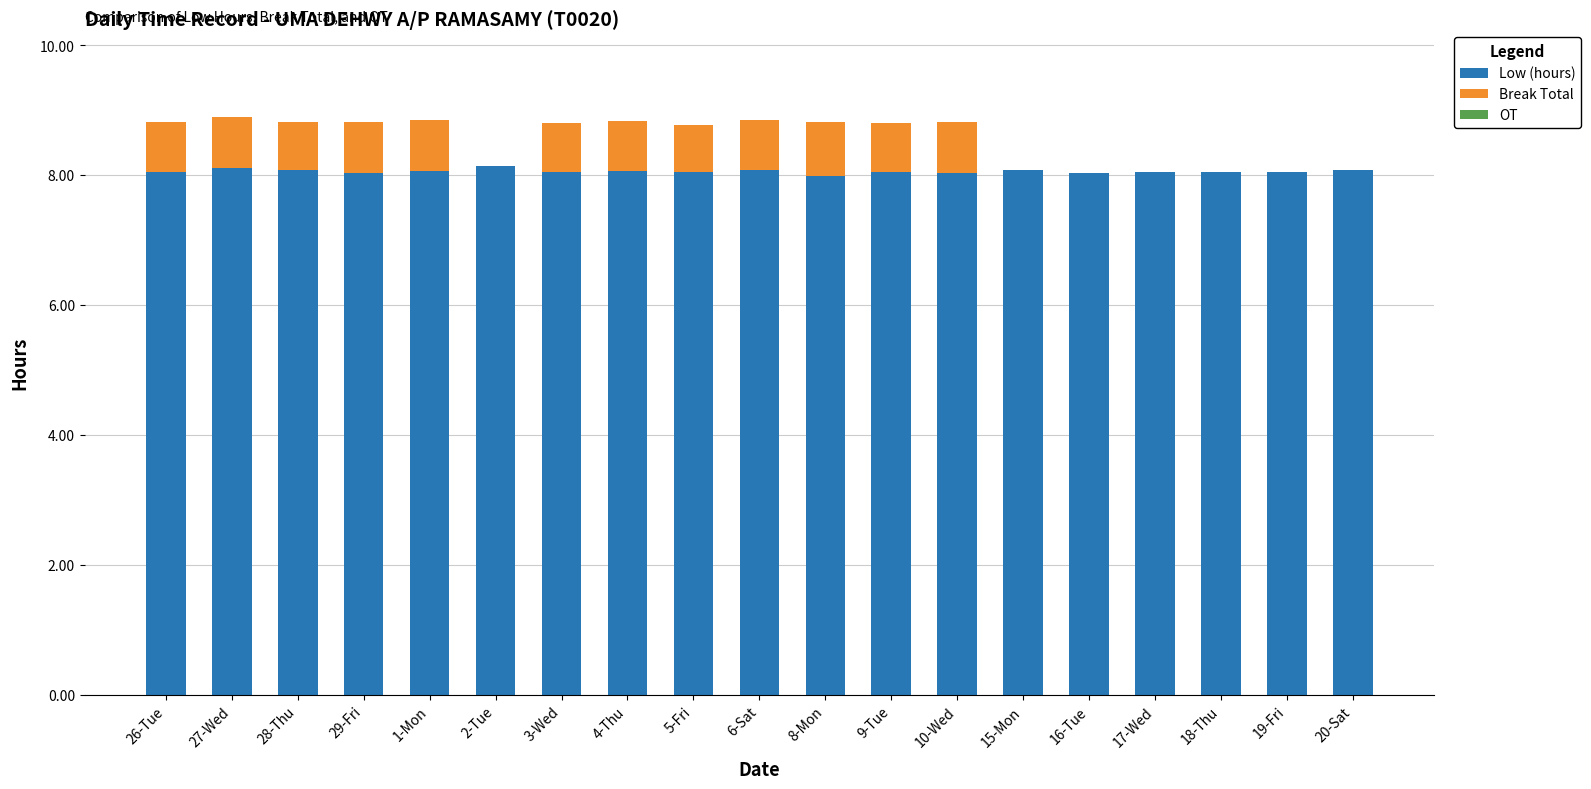

Is it true that Low (hours) equals 8.1 at 1-Mon?

True